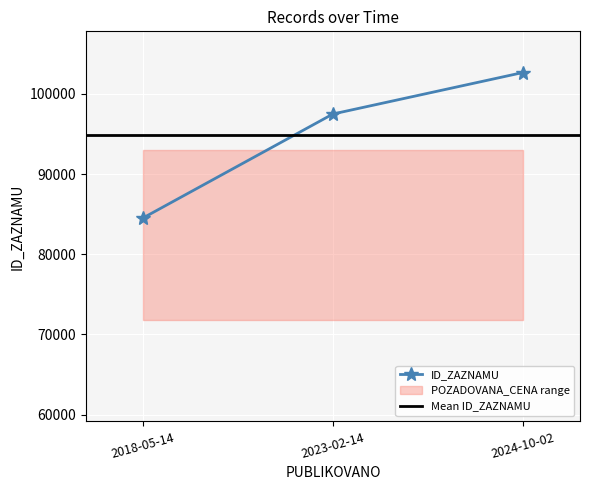

At which category does the chart reach its minimum across all series?

2018-05-14